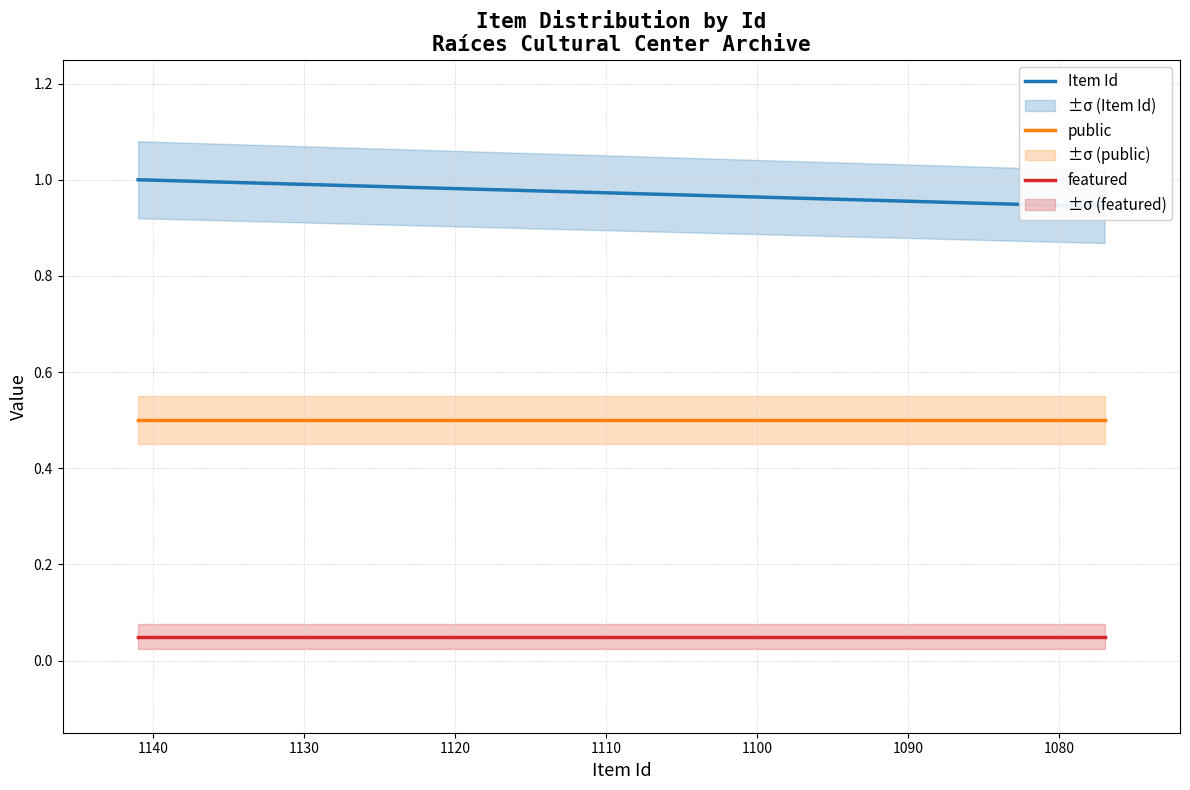

What is the value of the Item Id point at the 3rd from the left?

0.9